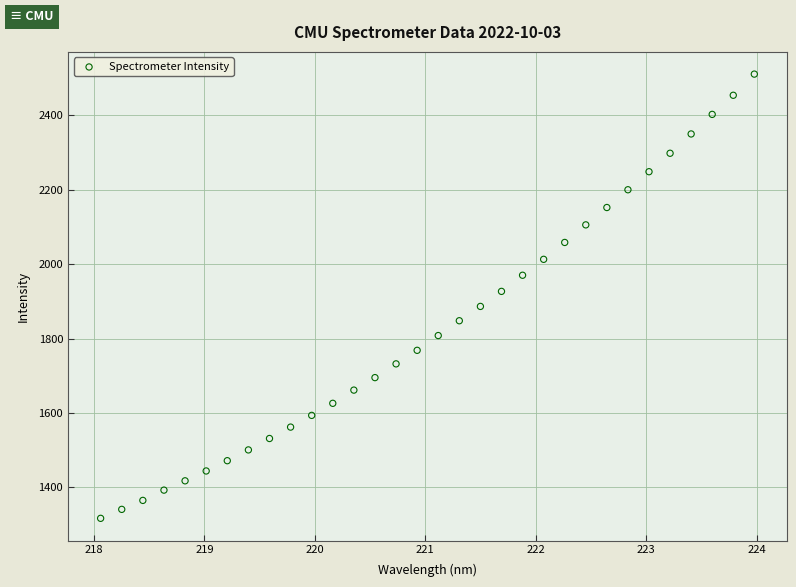

What is the range of Y values (max minus min)?

1194.3